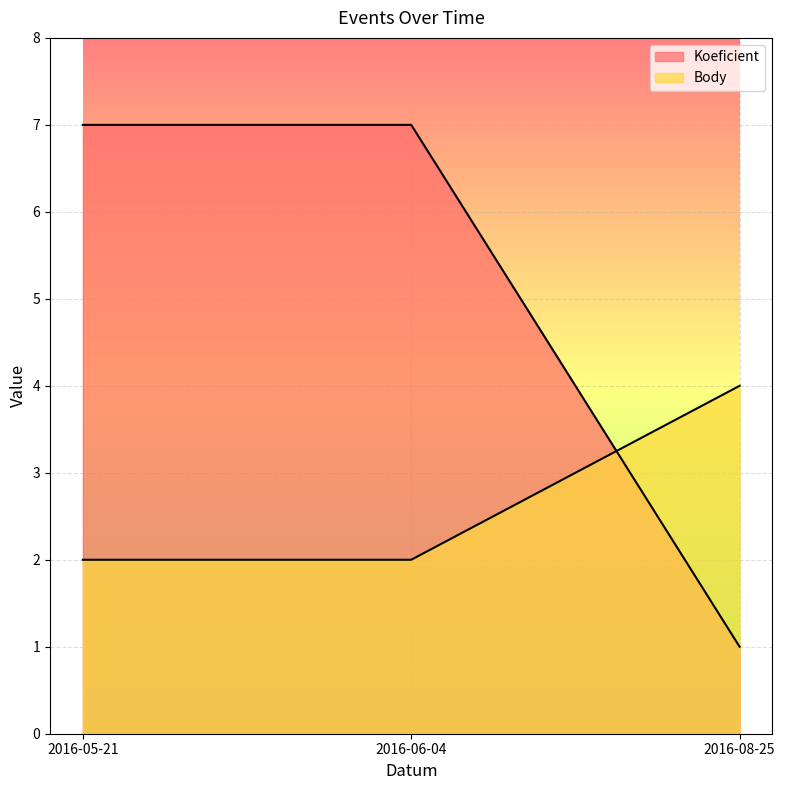

Rank the series at 2016-05-21 from lowest to highest value.

Body, Koeficient